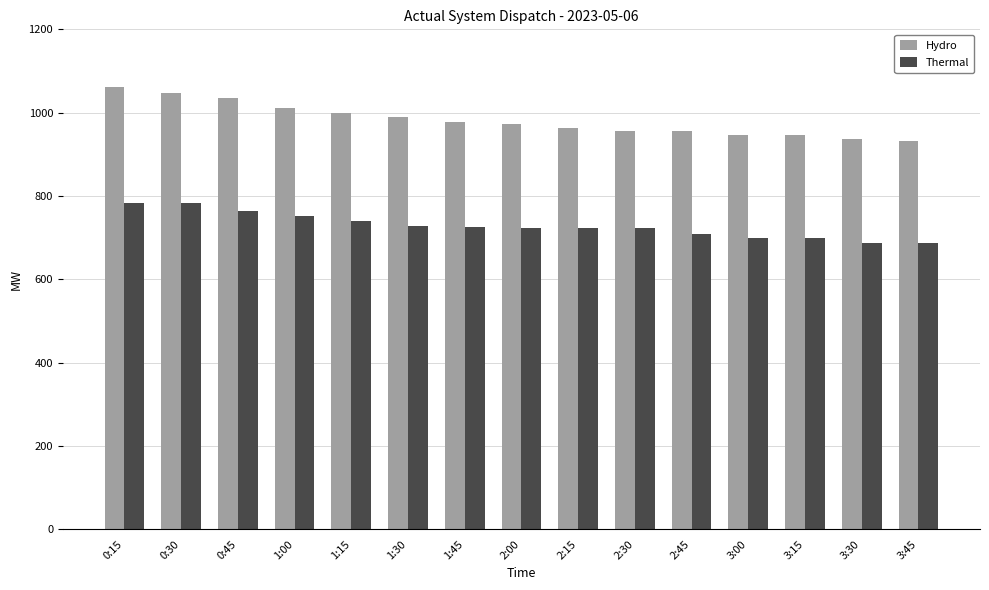

Is the value of Hydro at 3:45 greater than the value of Thermal at 1:00?

Yes